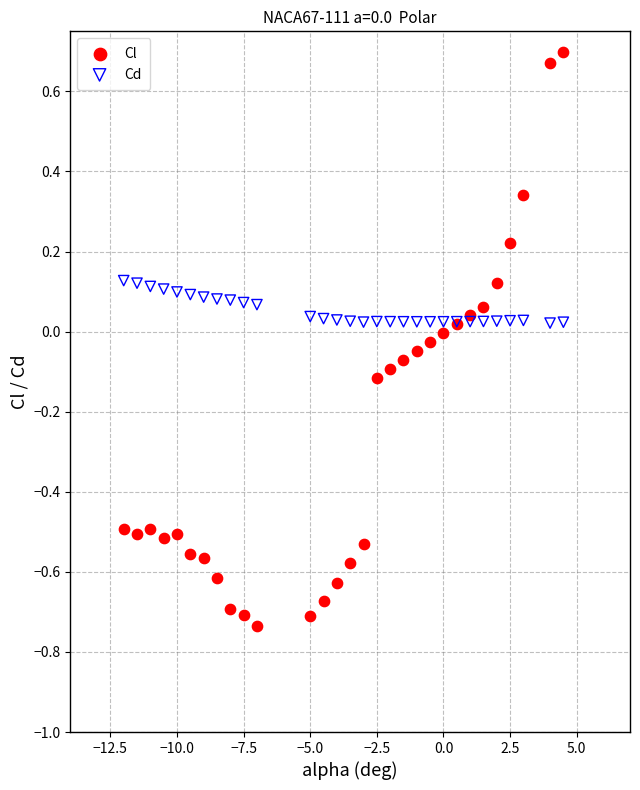

Which series contains the lowest Y value?

Cl